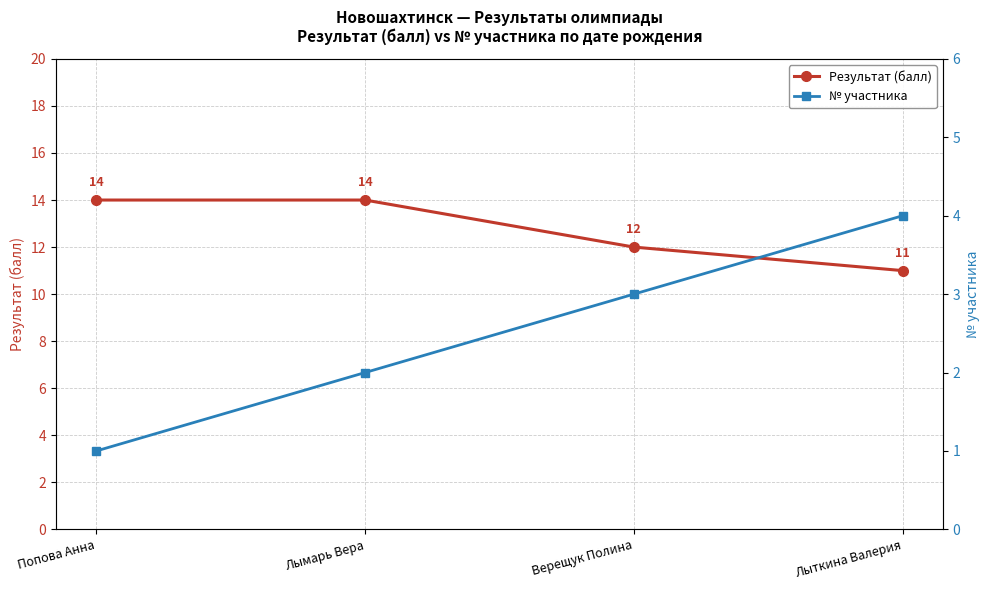

True or false: № участника and Результат (балл) intersect in this chart.

False